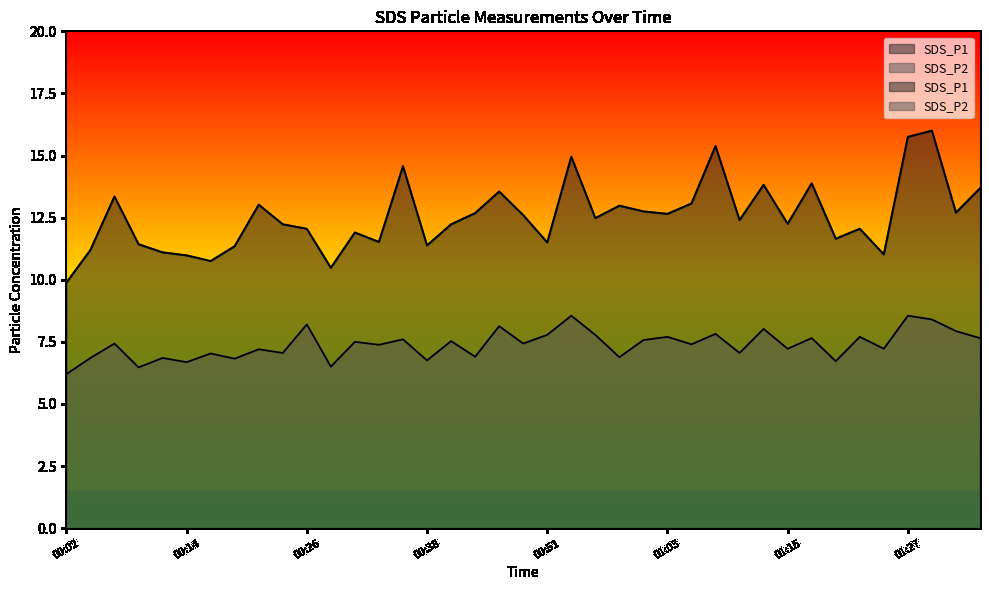

What is the total value across all series at 01:20?

18.4